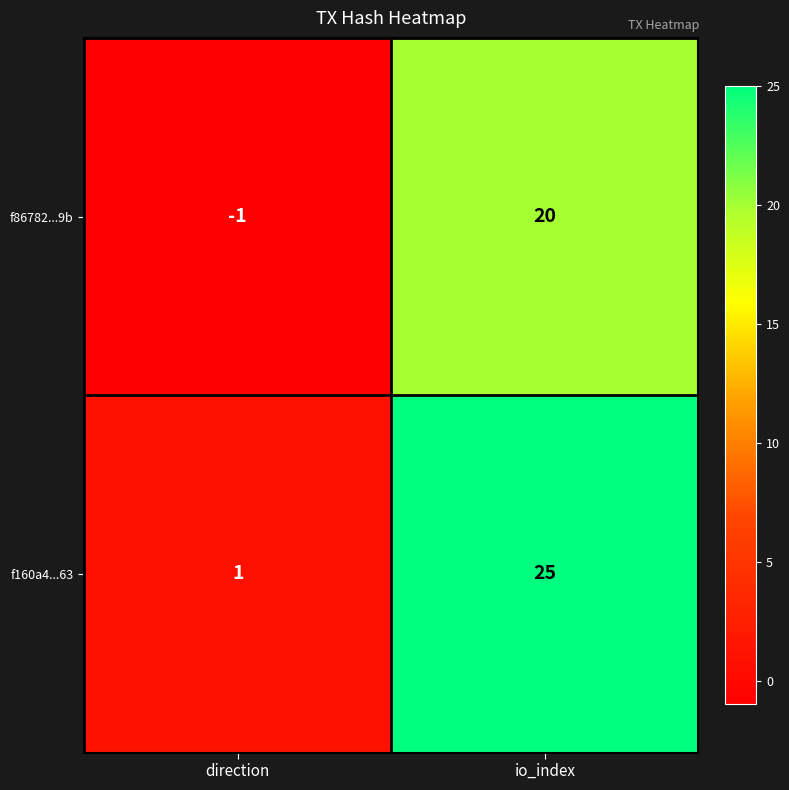

At which label is f86782...9b closest to 9?

direction